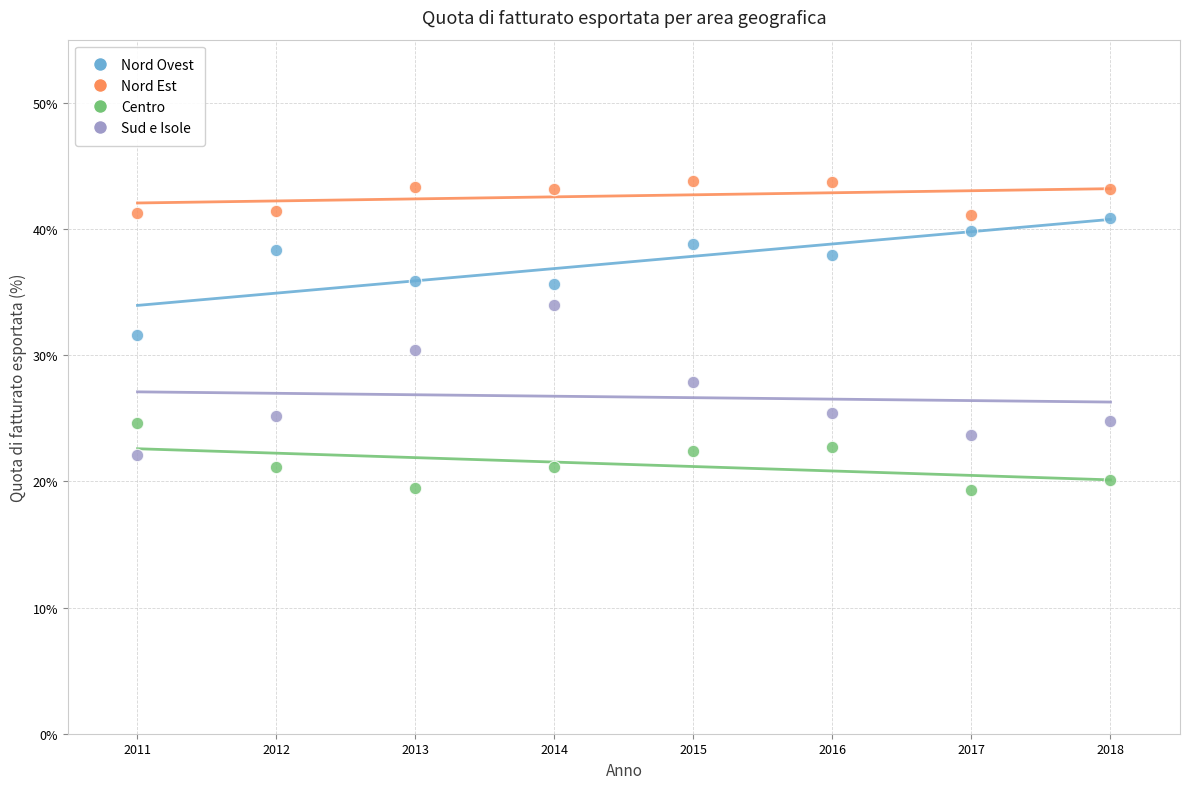

Which series reaches the maximum Y coordinate?

Nord Est